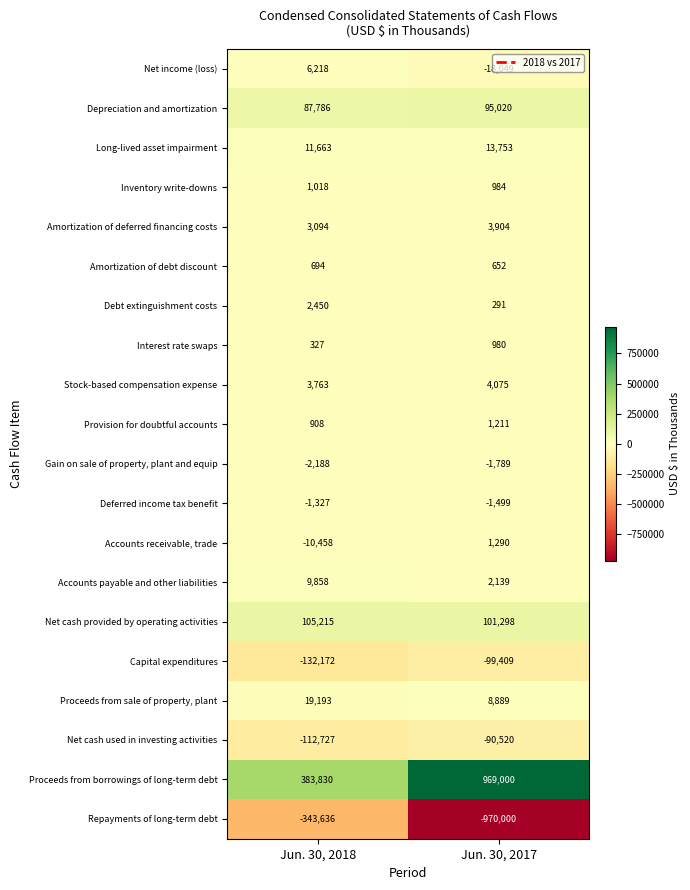

At Jun. 30, 2017, list the series in order from largest to smallest.

Proceeds from borrowings of long-term debt, Net cash provided by operating activities, Depreciation and amortization, Long-lived asset impairment, Proceeds from sale of property, plant, Stock-based compensation expense, Amortization of deferred financing costs, Accounts payable and other liabilities, Accounts receivable, trade, Provision for doubtful accounts, Inventory write-downs, Interest rate swaps, Amortization of debt discount, Debt extinguishment costs, Deferred income tax benefit, Gain on sale of property, plant and equip, Net income (loss), Net cash used in investing activities, Capital expenditures, Repayments of long-term debt